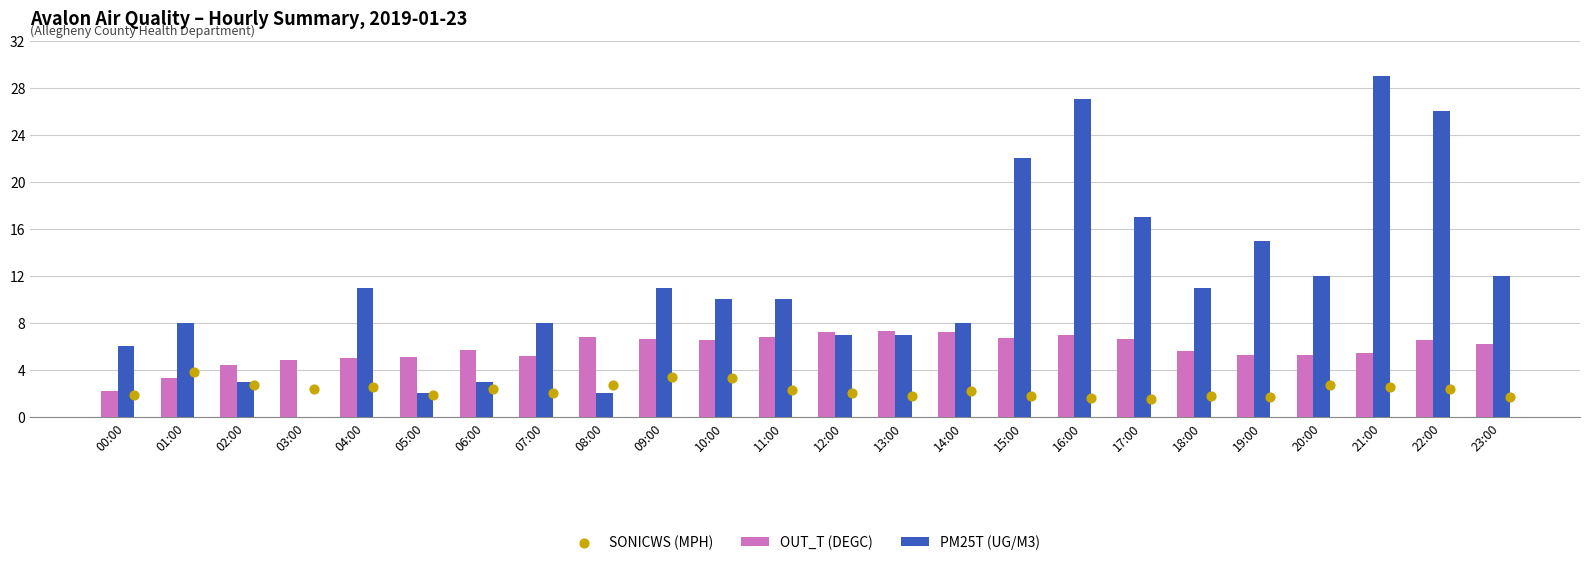

Which series contains the lowest Y value?

PM25T (UG/M3)